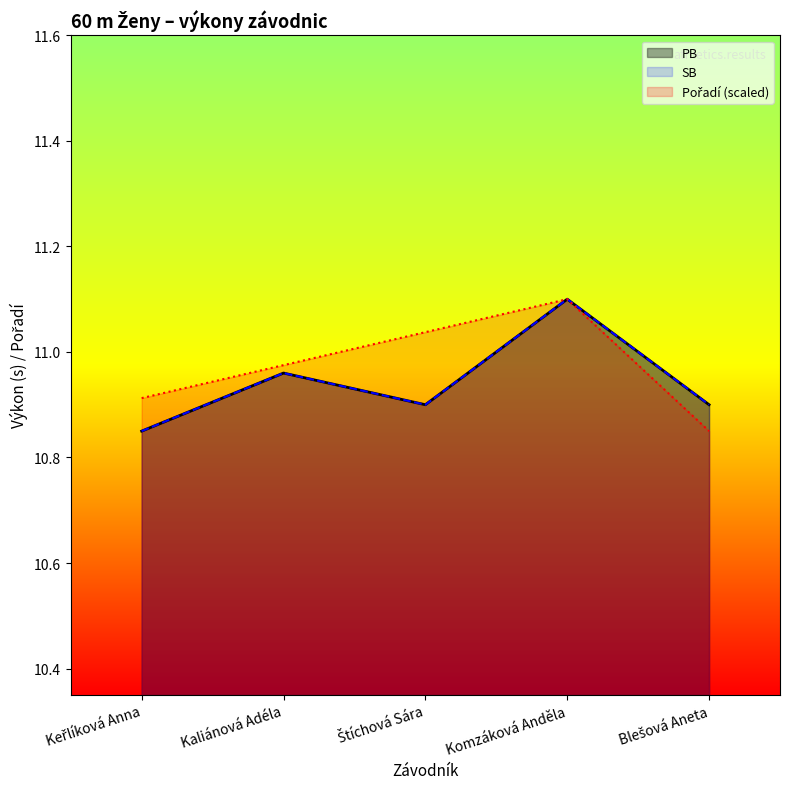

Which series has the largest range (max minus min)?

PB